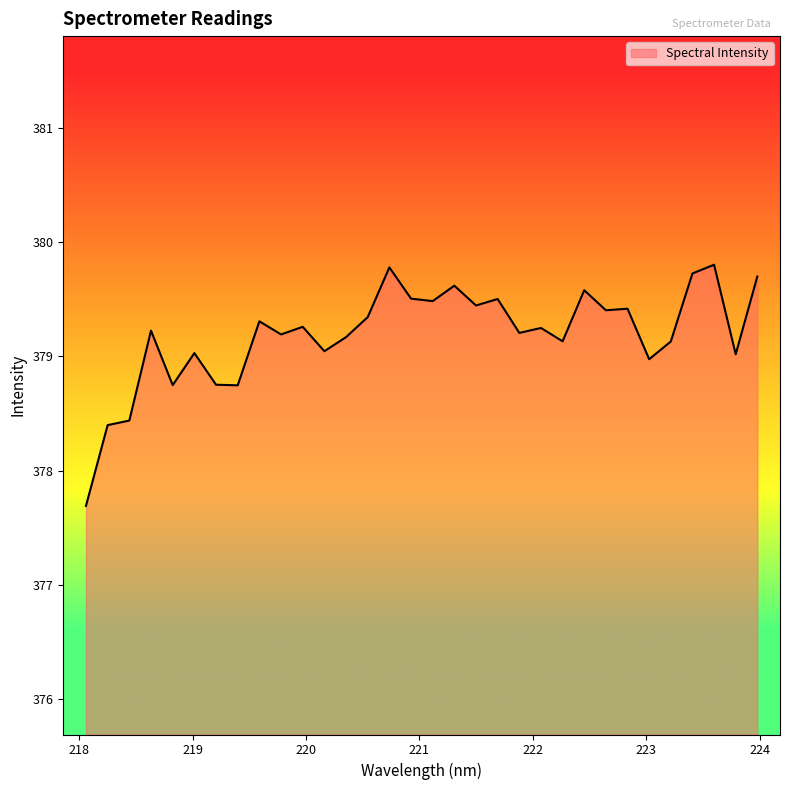

What is the maximum value shown in the chart?

379.8